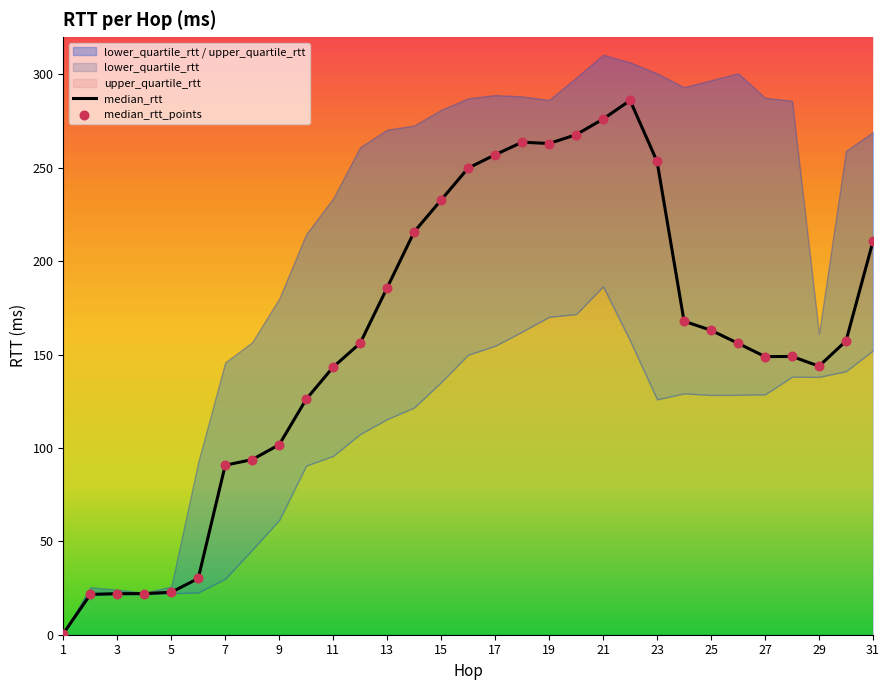

Which series has the largest Y range (max minus min)?

median_rtt